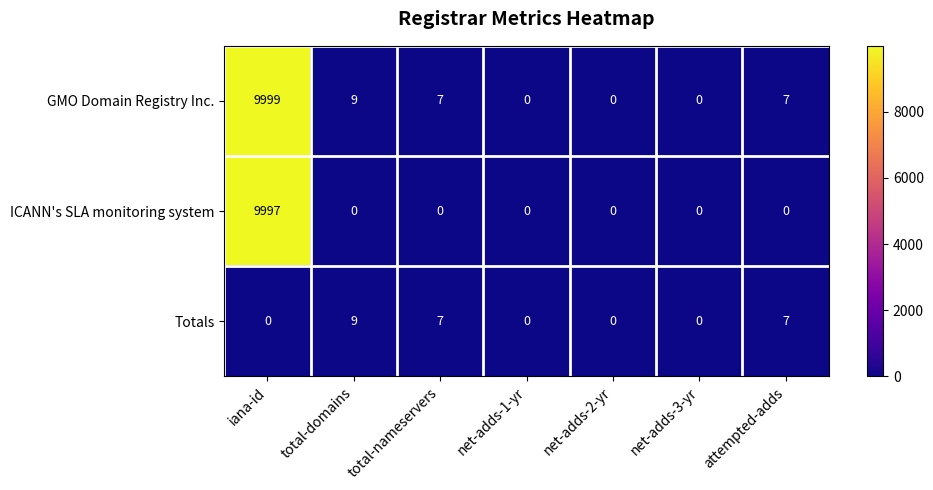

At which category is the sum across all series the highest?

iana-id